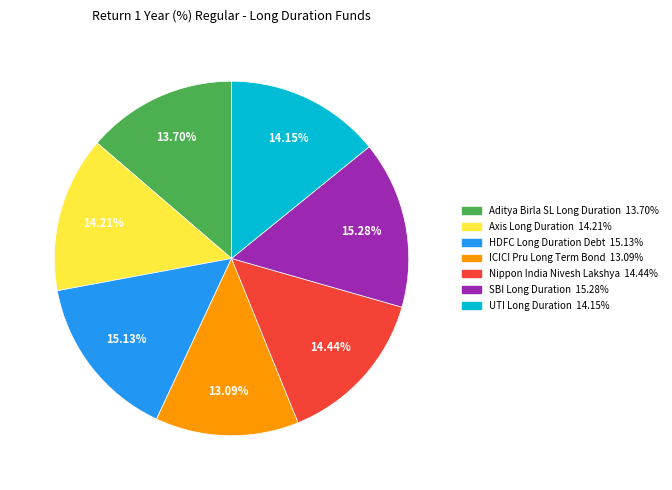

Is there a majority slice in this chart?

No